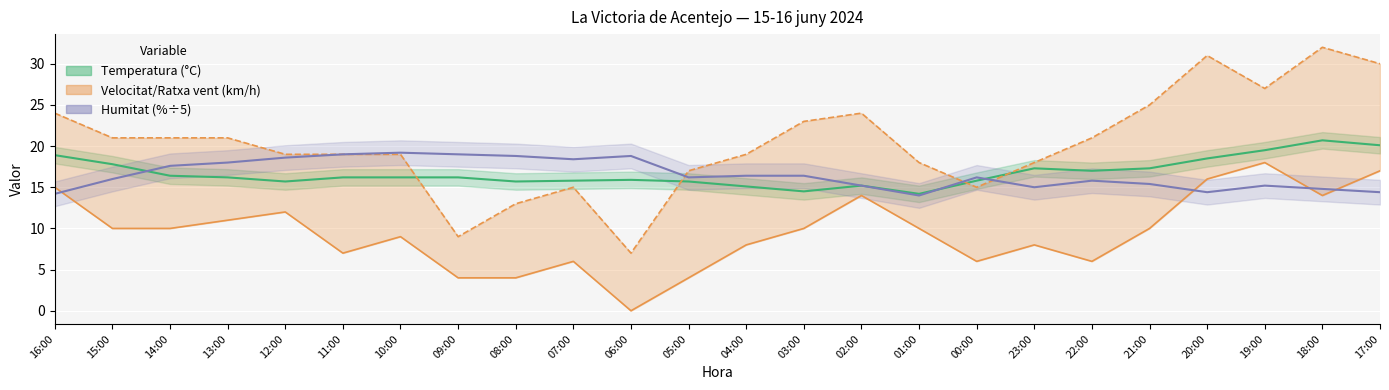

True or false: Humitat (%) has more than 2 points higher than both neighbors.

True